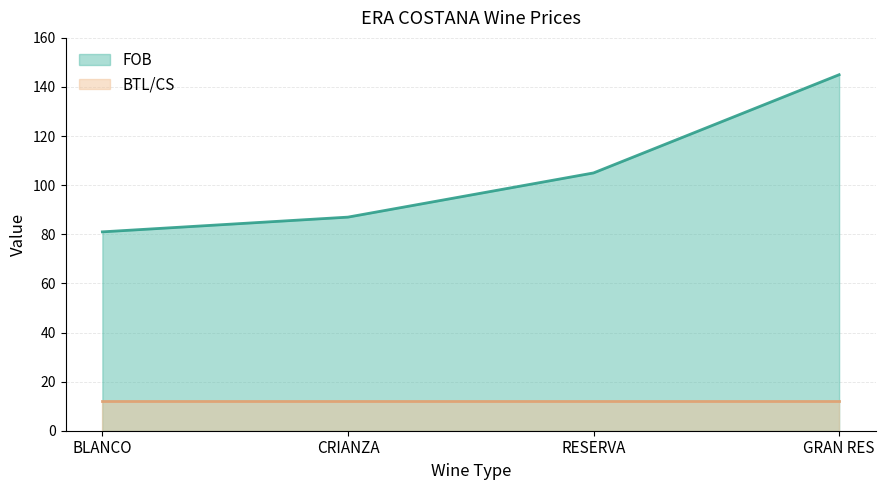

Rank the categories by value from highest to lowest.

GRAN RES, RESERVA, CRIANZA, BLANCO